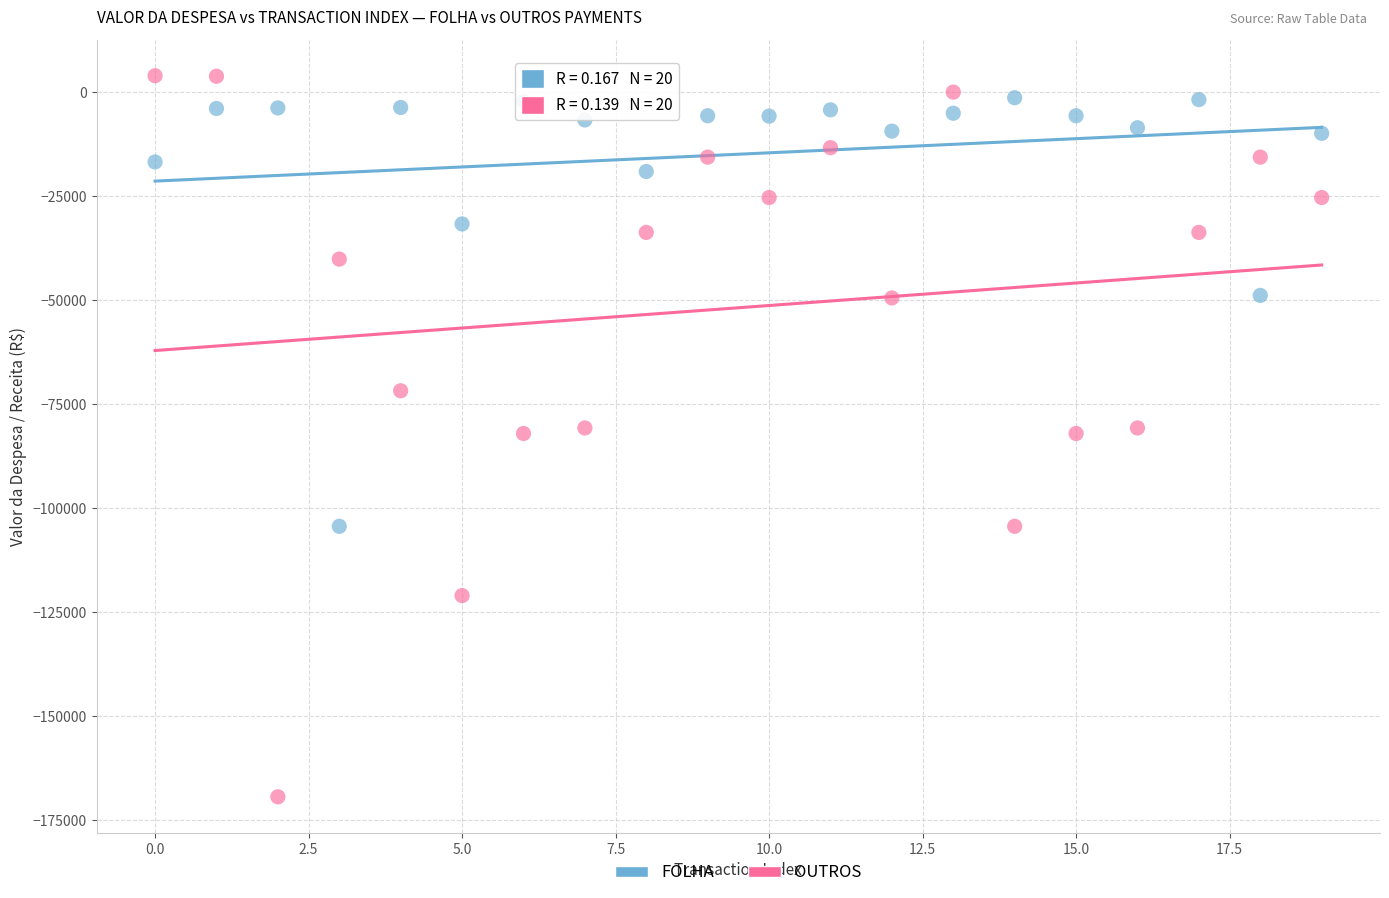

Which series has the widest spread of Y values?

OUTROS